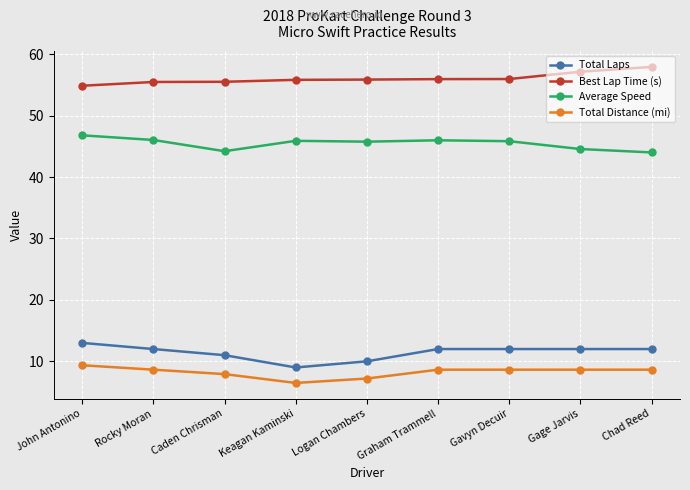

What is the spread (max minus min) of values at Caden Chrisman?

47.6